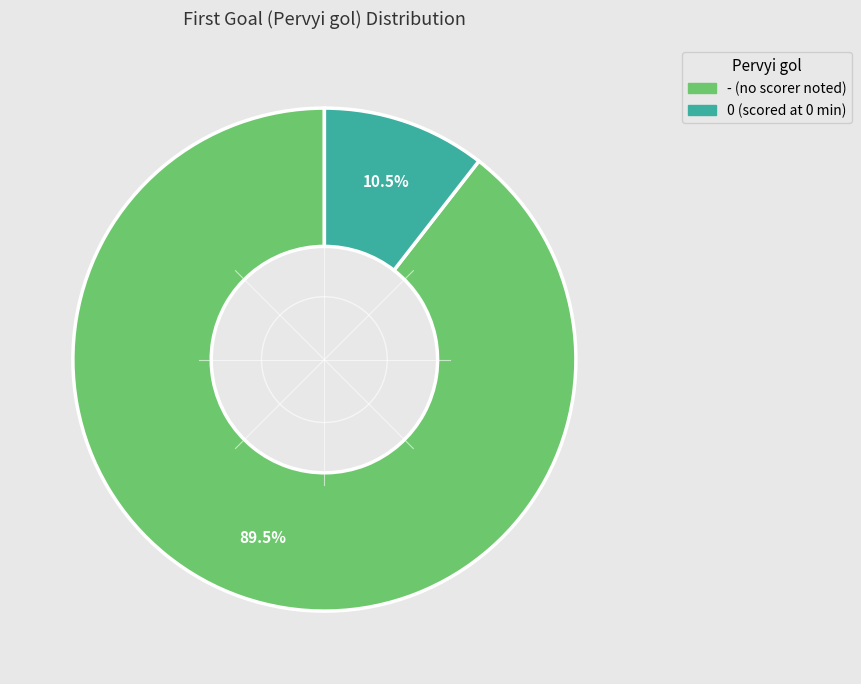

To the nearest percent, what is the difference between the largest and smallest slice percentages?

79%